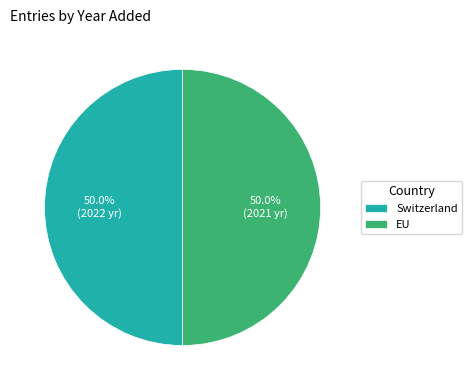

What percentage is NOT represented by Switzerland?

50.0%